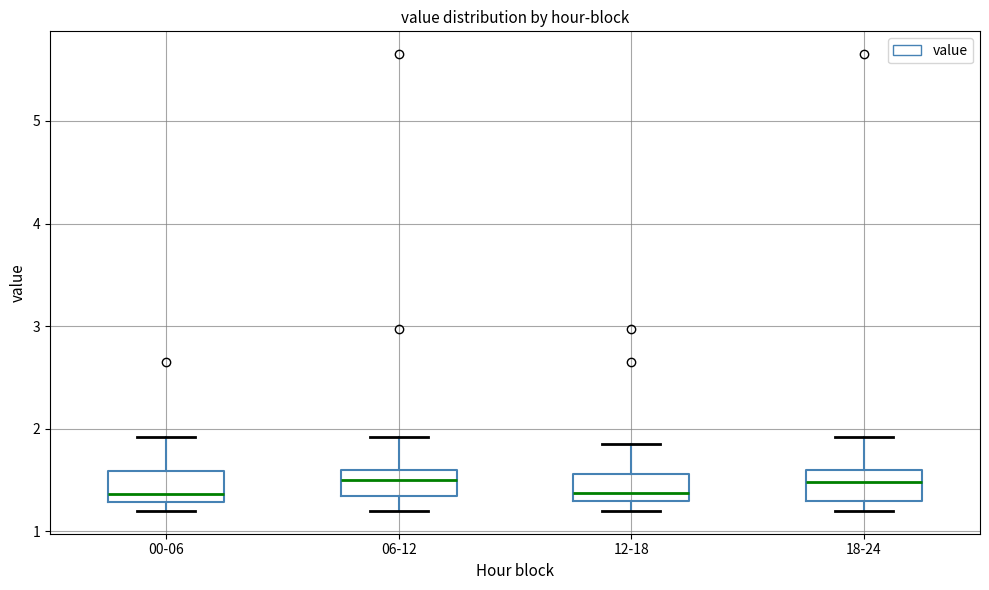

Reading left to right, read every box against the y-axis: the position of its median line, the range the box covers, and the ends of its whiskers. The values are not printed on the chart, so give them approximately, as read against the axis.

00-06: median 1.4, box 1.3 to 1.6, whiskers 1.2 to 1.9
06-12: median 1.5, box 1.3 to 1.6, whiskers 1.2 to 1.9
12-18: median 1.4, box 1.3 to 1.6, whiskers 1.2 to 1.9
18-24: median 1.5, box 1.3 to 1.6, whiskers 1.2 to 1.9